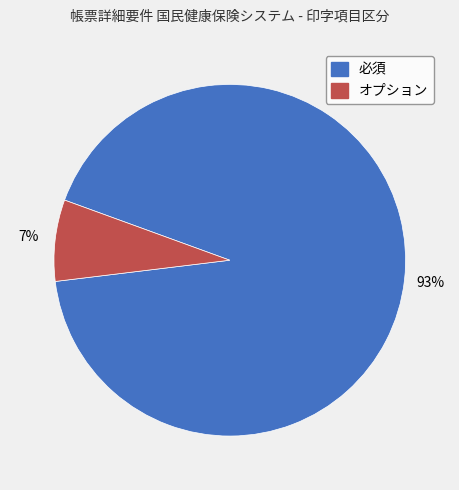

Is it true that 必須 is 78% of the pie?

False